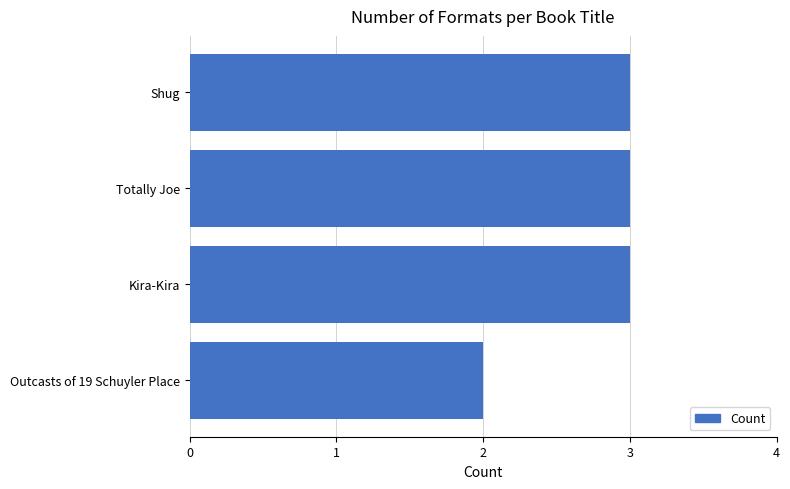

Which has a higher value, Kira-Kira or Outcasts of 19 Schuyler Place?

Kira-Kira